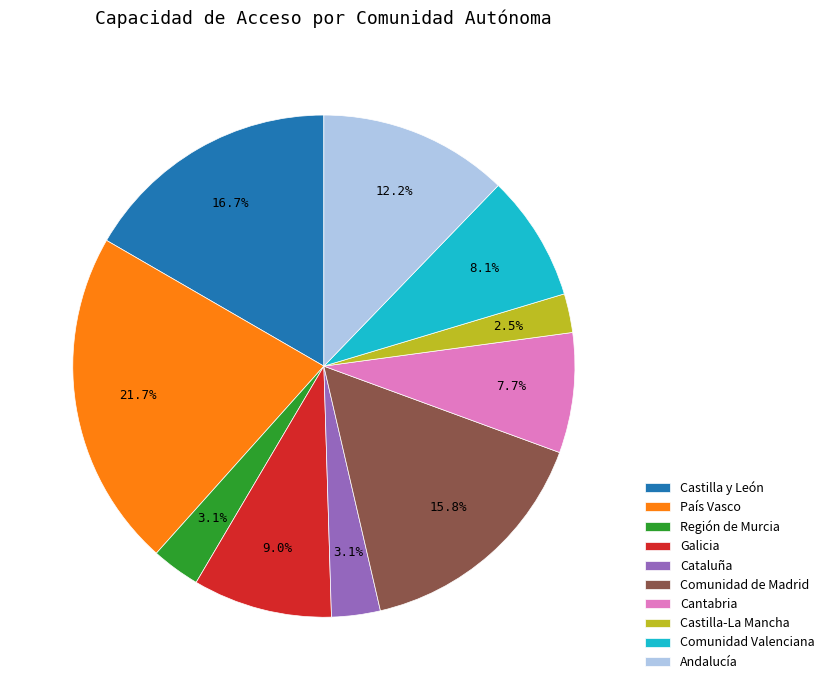

To the nearest percent, what is the average slice percentage?

10%